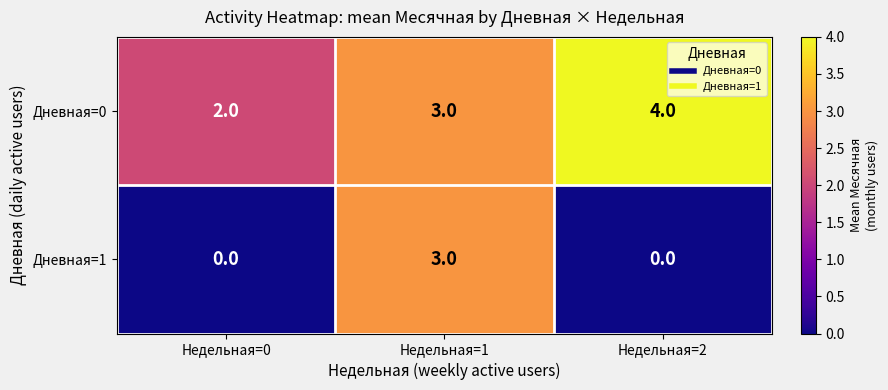

What is the difference between the Дневная=1 values at Недельная=1 and Недельная=2?

3